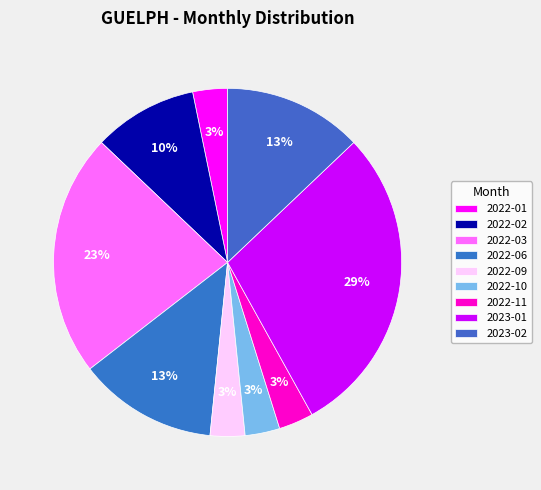

How many segments does this pie chart have?

9